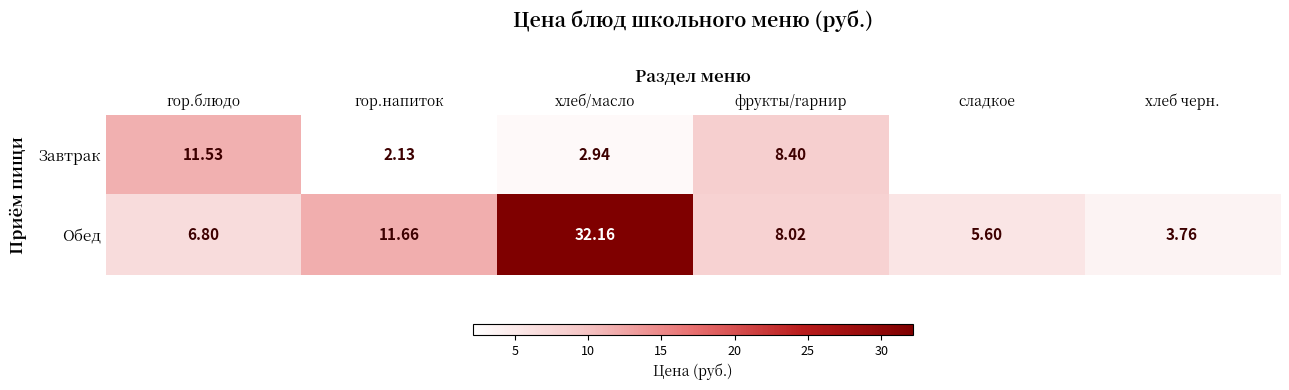

At гор.напиток, list the series in order from largest to smallest.

Обед, Завтрак